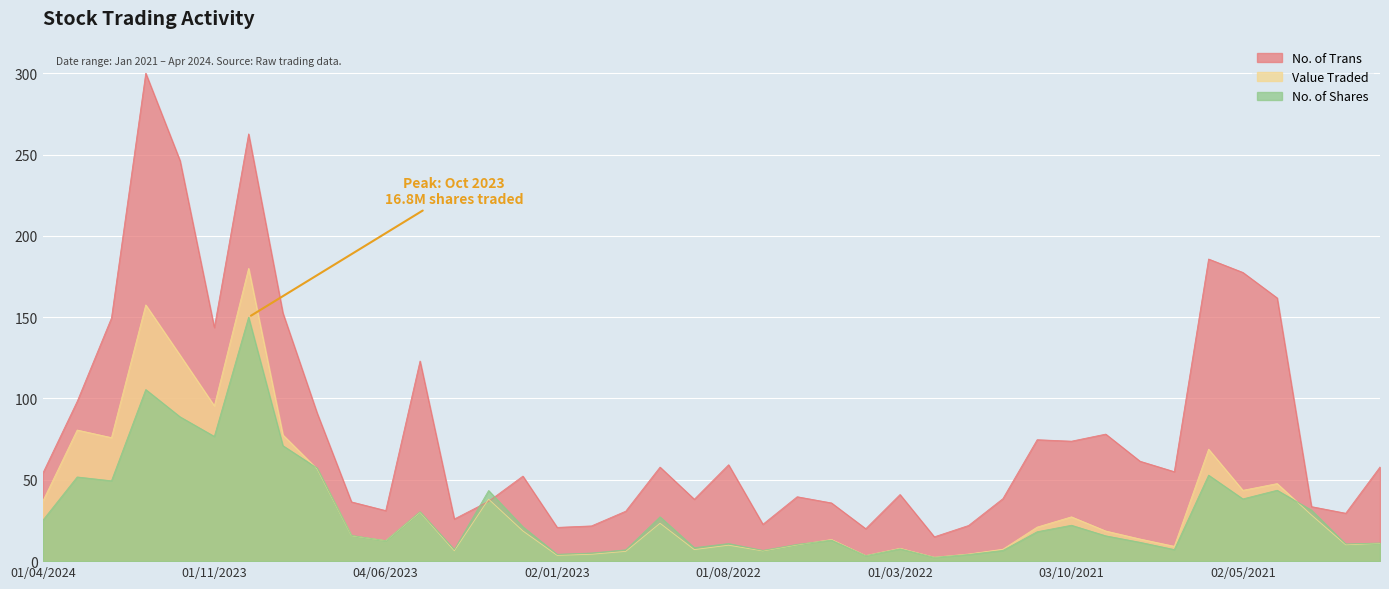

Rank the series at 01/02/2022 from highest to lowest value.

No. of Trans, Value Traded, No. of Shares